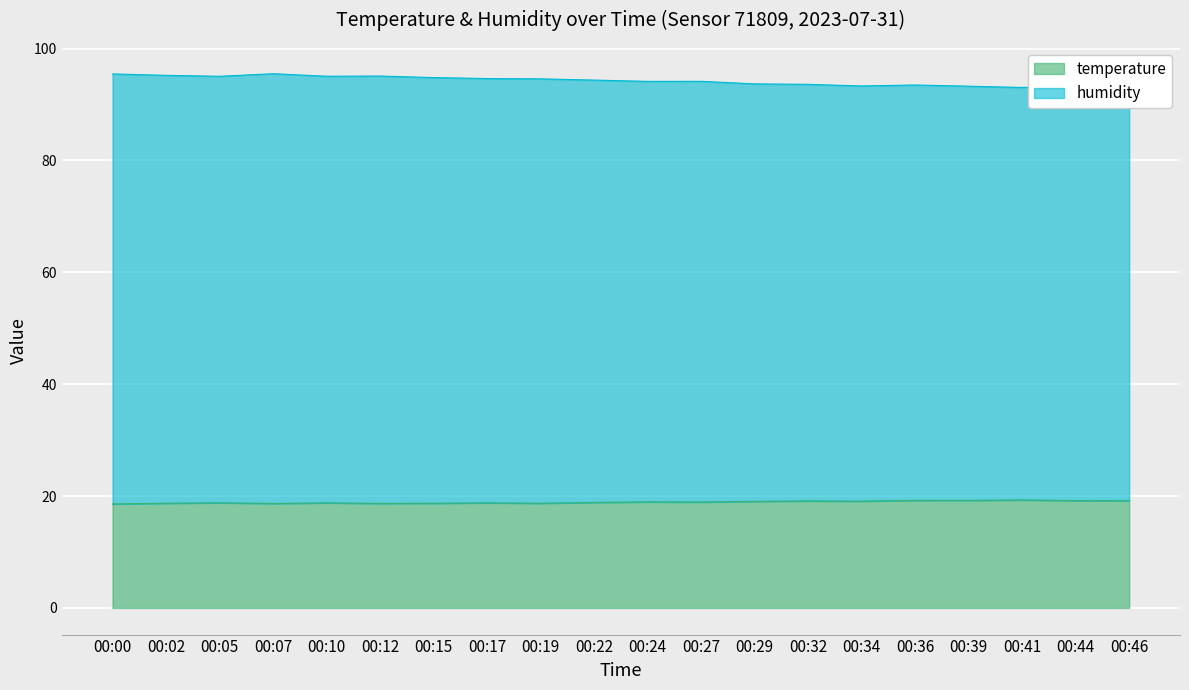

Reading left to right, extract all data points from this chart.

temperature: 00:00=18.6	00:02=18.7	00:05=18.8	00:07=18.7	00:10=18.8	00:12=18.7	00:15=18.7	00:17=18.8	00:19=18.7	00:22=18.9	00:24=18.9	00:27=18.9	00:29=19.1	00:32=19.1	00:34=19.1	00:36=19.2	00:39=19.2	00:41=19.3	00:44=19.2	00:46=19.2
humidity: 00:00=95.5	00:02=95.2	00:05=95.1	00:07=95.5	00:10=95.1	00:12=95.1	00:15=94.8	00:17=94.6	00:19=94.6	00:22=94.4	00:24=94.1	00:27=94.2	00:29=93.7	00:32=93.6	00:34=93.3	00:36=93.5	00:39=93.3	00:41=93.0	00:44=93.3	00:46=93.2